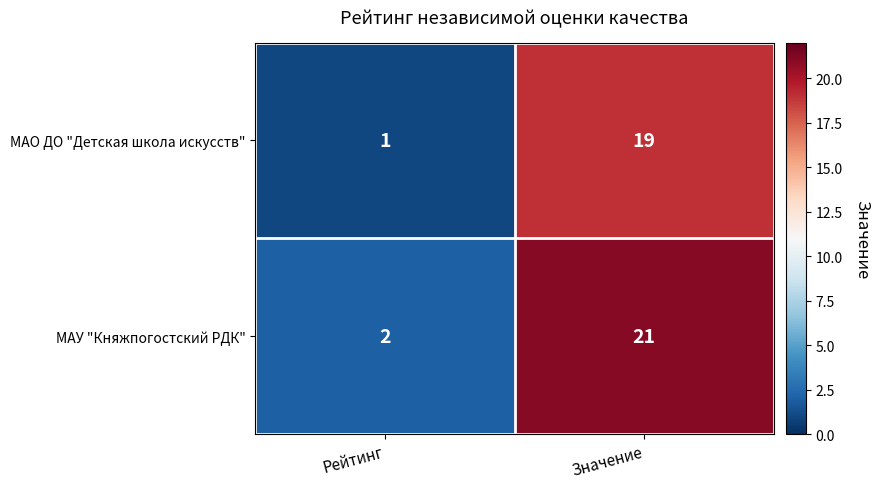

What is the highest value of the МАО ДО "Детская школа искусств" series?

19